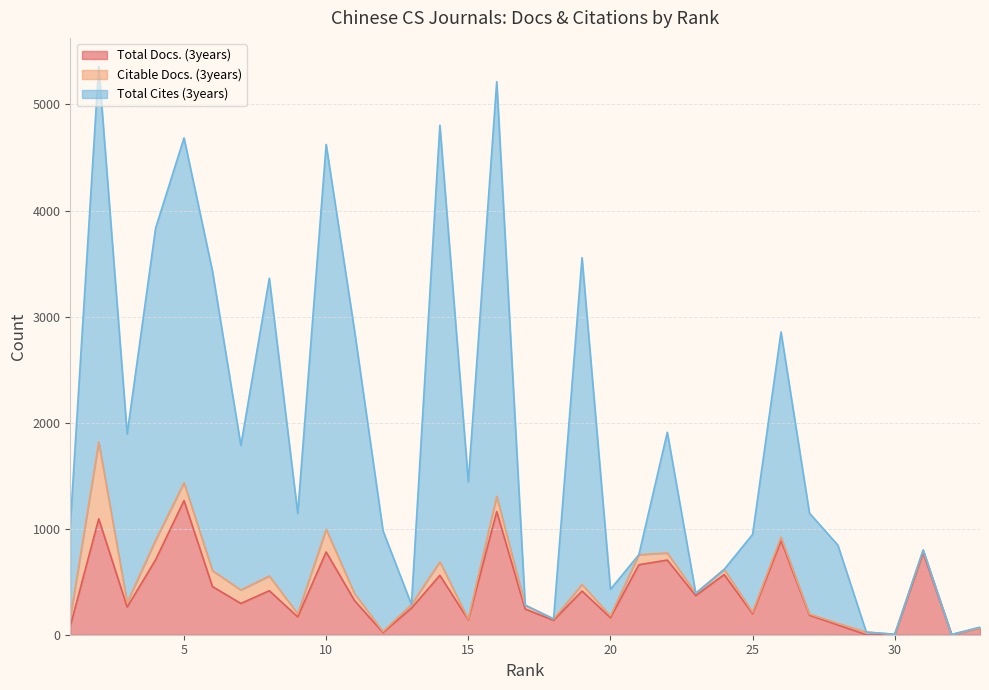

Rank the series by their average value, from lowest to highest.

Citable Docs. (3years), Total Docs. (3years), Total Cites (3years)